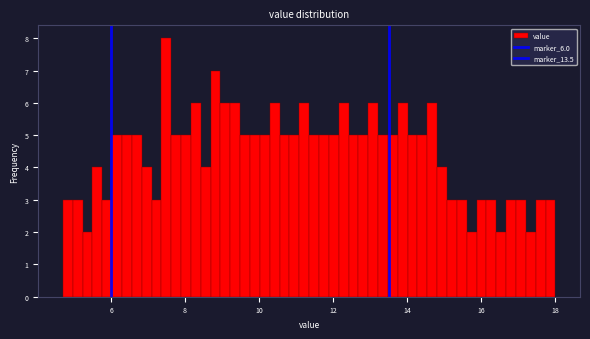

Read against the x-axis, roughly where is the centre of the tallest bar?

7.4